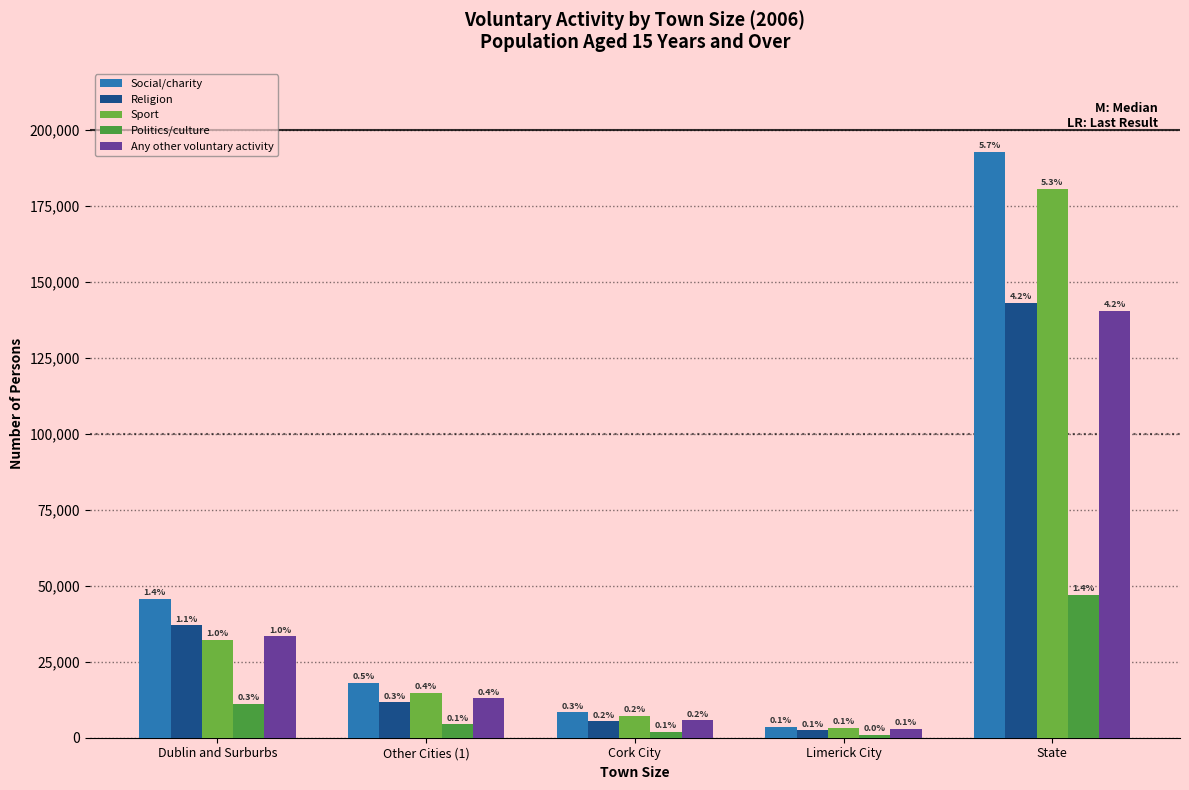

How many groups of bars are there?

5